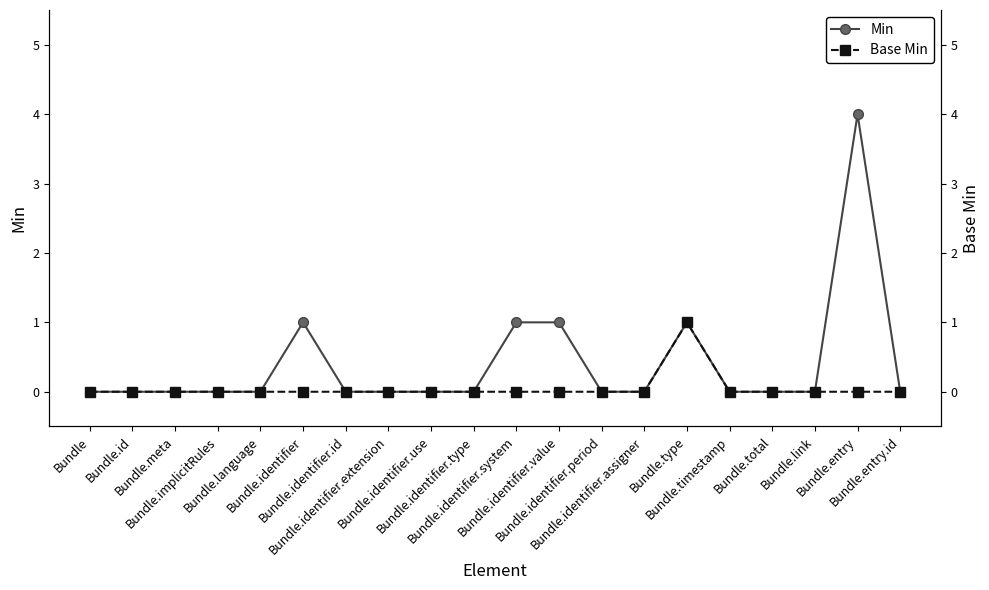

How many series are shown in this chart?

2